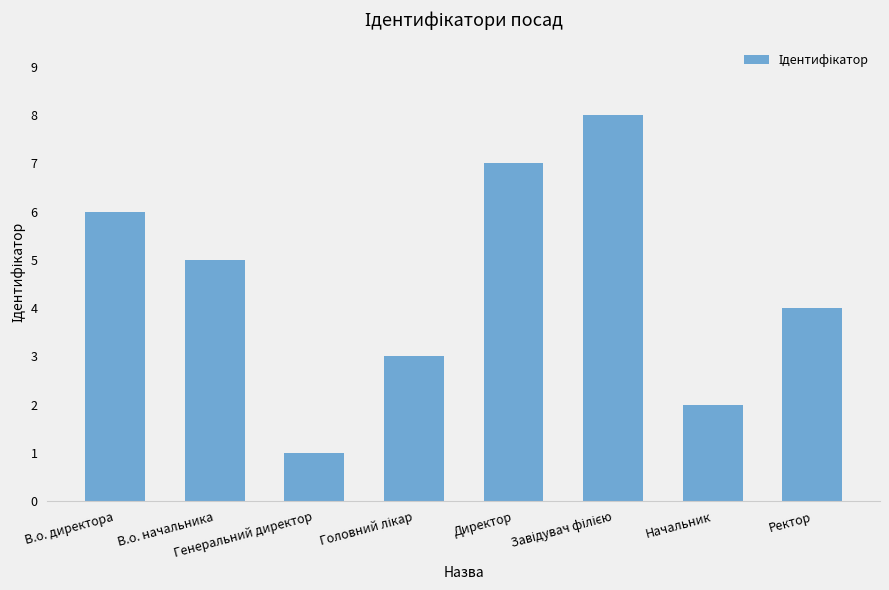

What is the change in value from В.о. начальника to Начальник?

-3